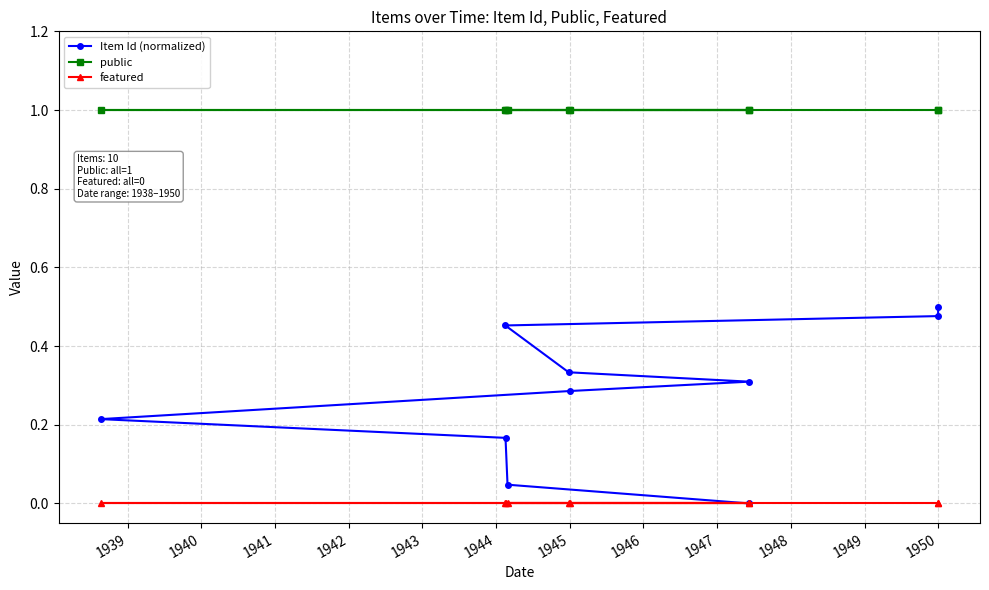

At how many categories does at least one series exceed 0?

10